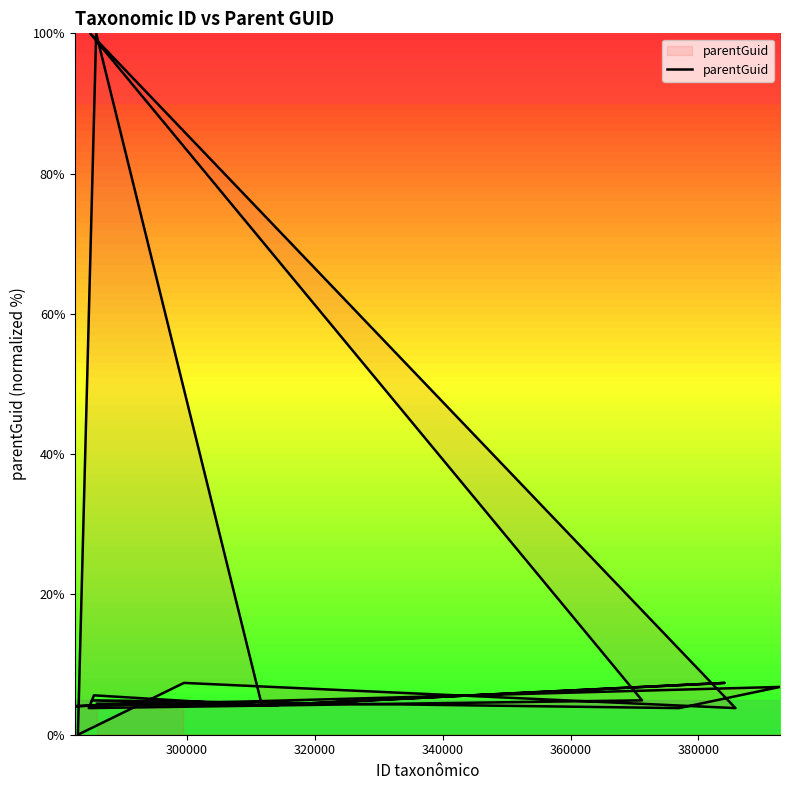

How many values are below 4?

4